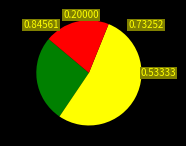

Is there any slice that represents more than half of the pie?

Yes